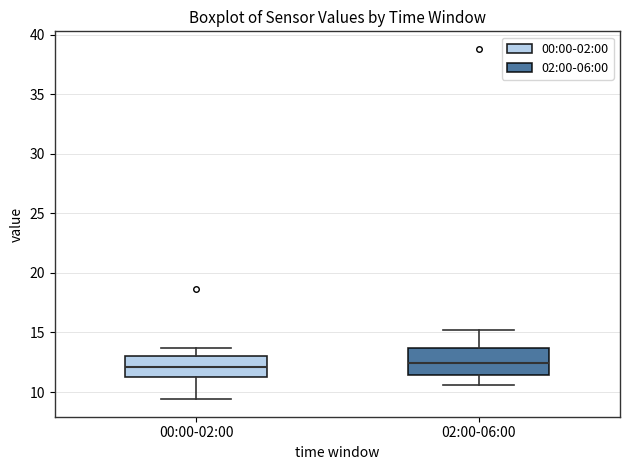

Reading left to right, read every box against the y-axis: the position of its median line, the range the box covers, and the ends of its whiskers. The values are not printed on the chart, so give them approximately, as read against the axis.

00:00-02:00: median 12.0, box 11.5 to 13.0, whiskers 9.5 to 13.5
02:00-06:00: median 12.5, box 11.5 to 13.5, whiskers 10.5 to 15.0